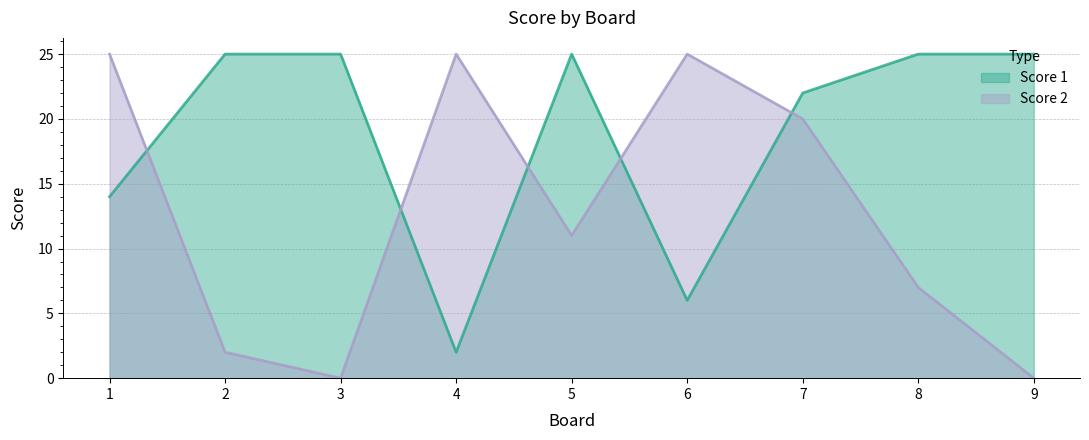

Reading left to right, list all the values displayed in this chart.

Score 1: 14	25	25	2	25	6	22	25	25
Score 2: 25	2	0	25	11	25	20	7	0